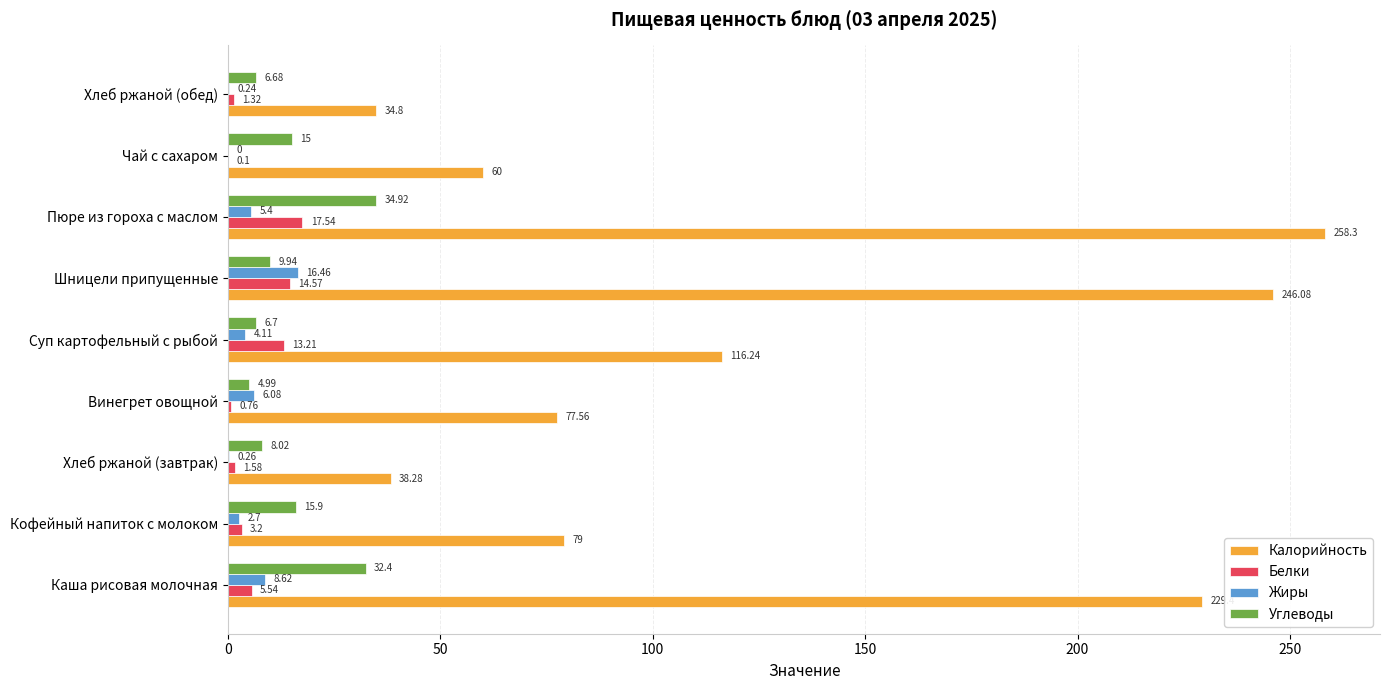

What is the average value of the Белки series?

6.4